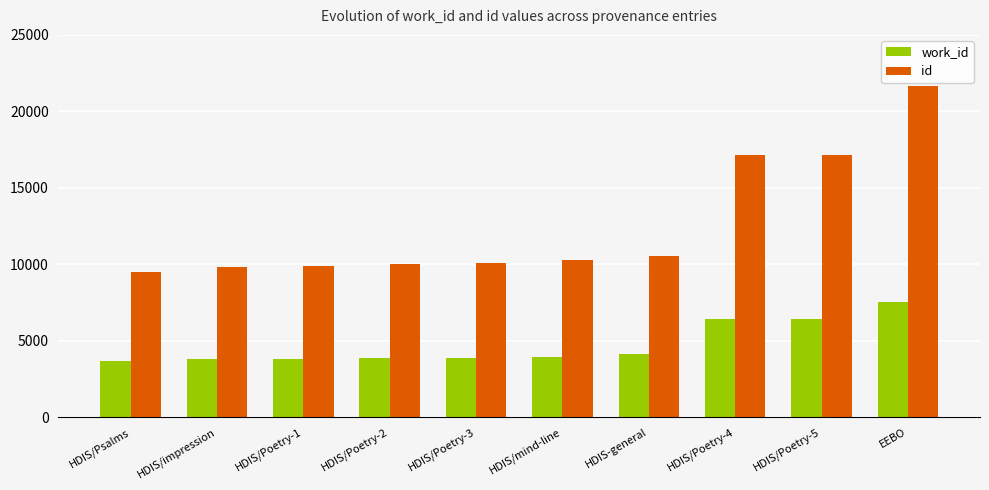

At which label does id reach its peak?

EEBO